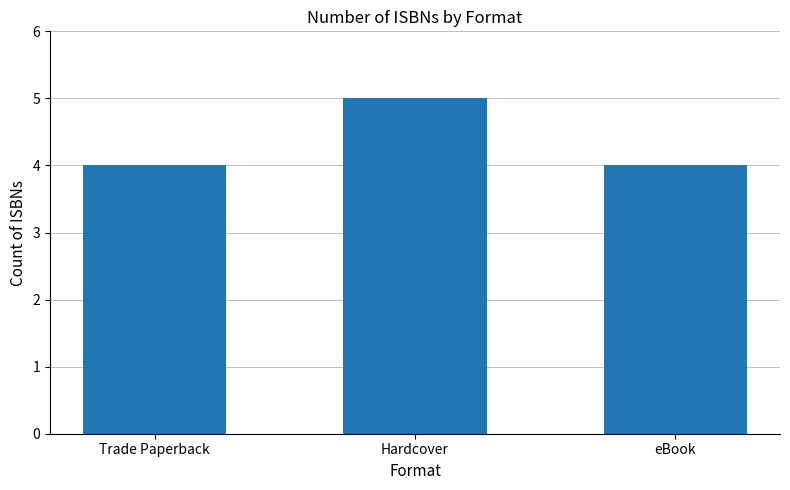

Read the value at Hardcover.

5